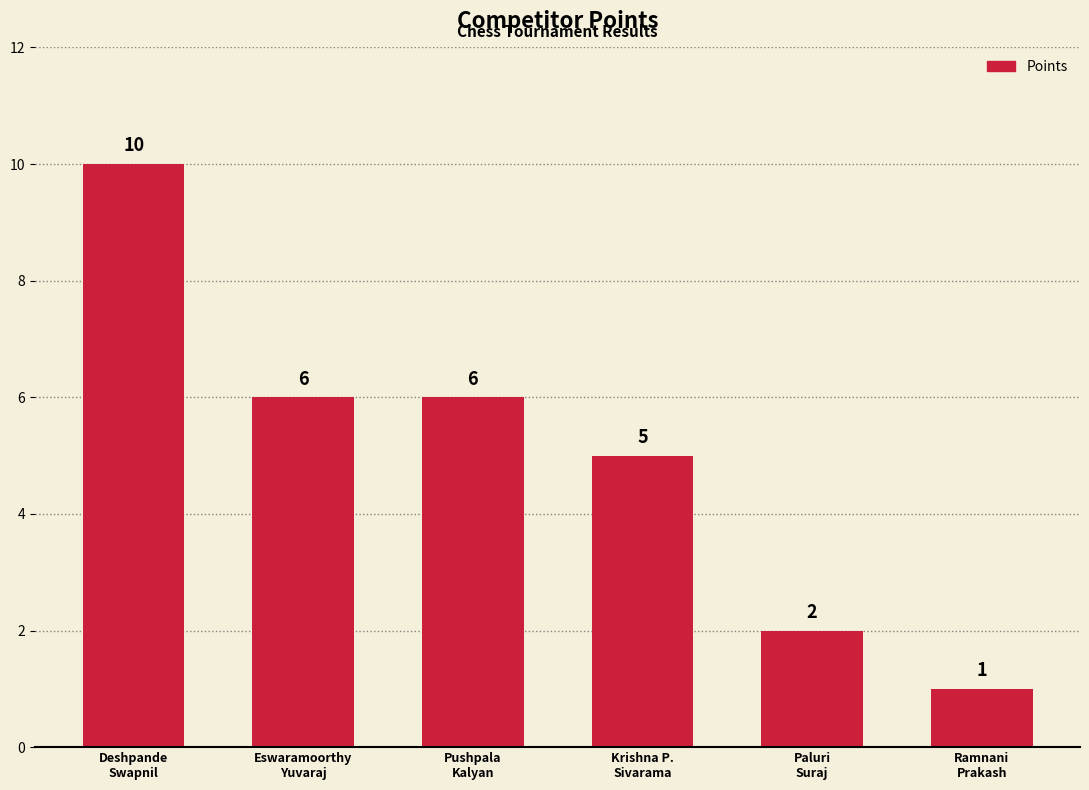

What is the average value?

5